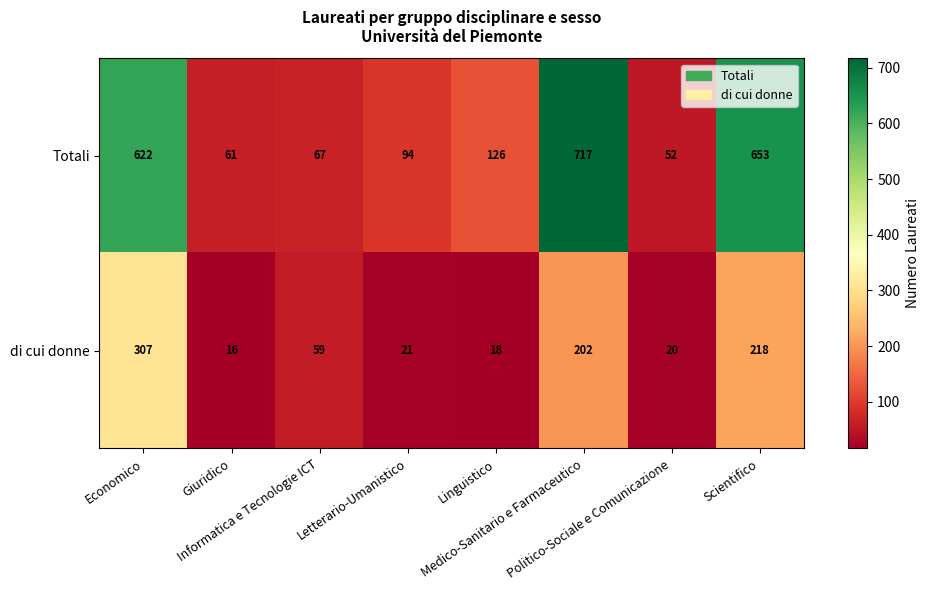

At how many categories does at least one series exceed 338?

3